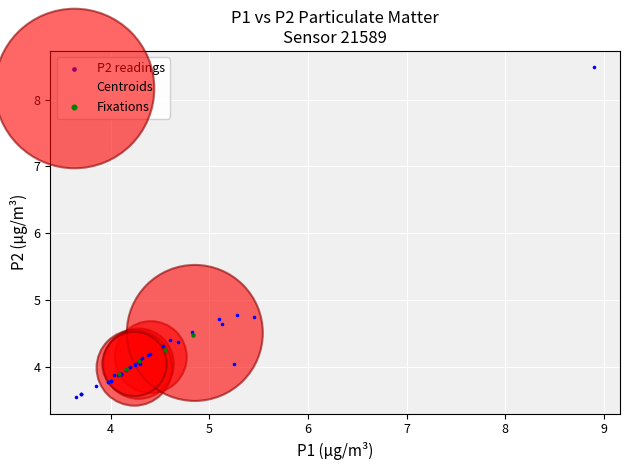

Which series contains the highest Y value?

P2 readings